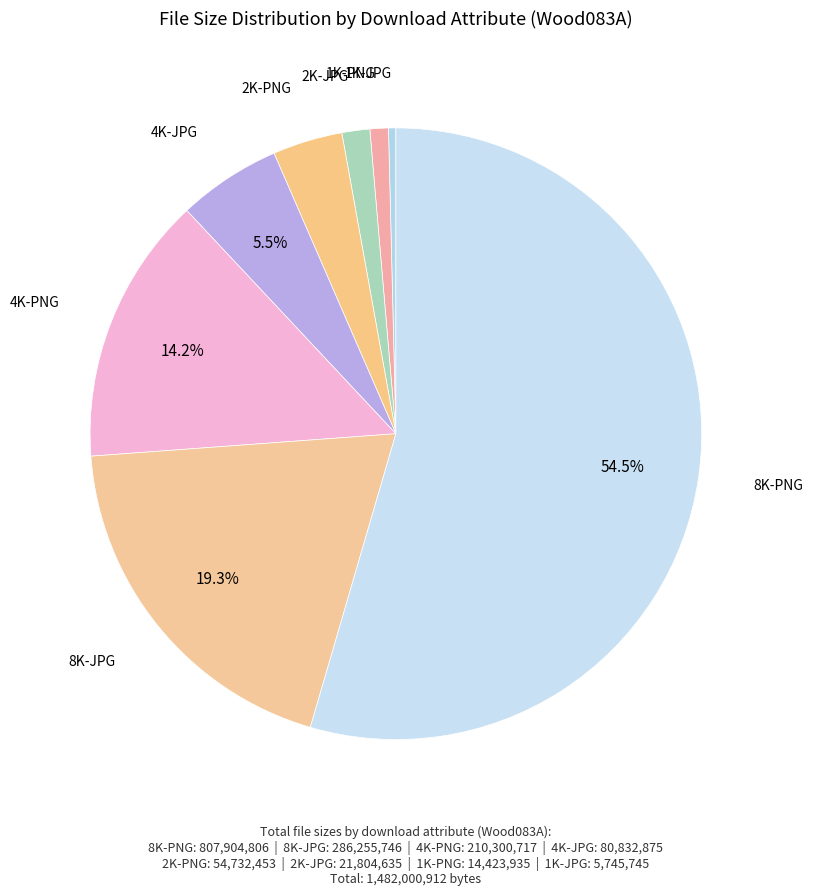

To the nearest percent, what is the difference between the largest and smallest slice percentages?

54%